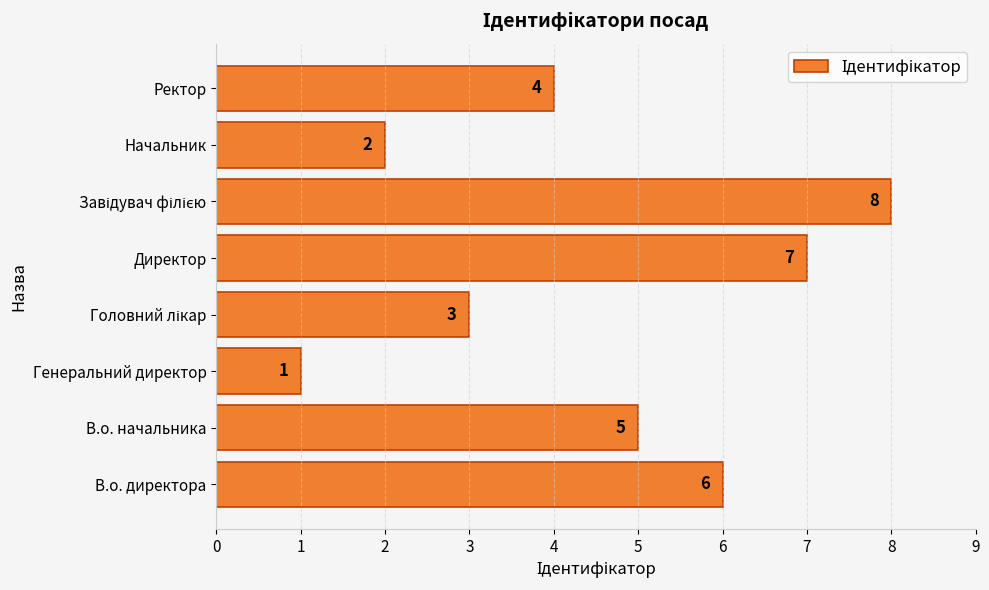

What is the ratio of the value at Ректор to the value at В.о. директора?

0.7